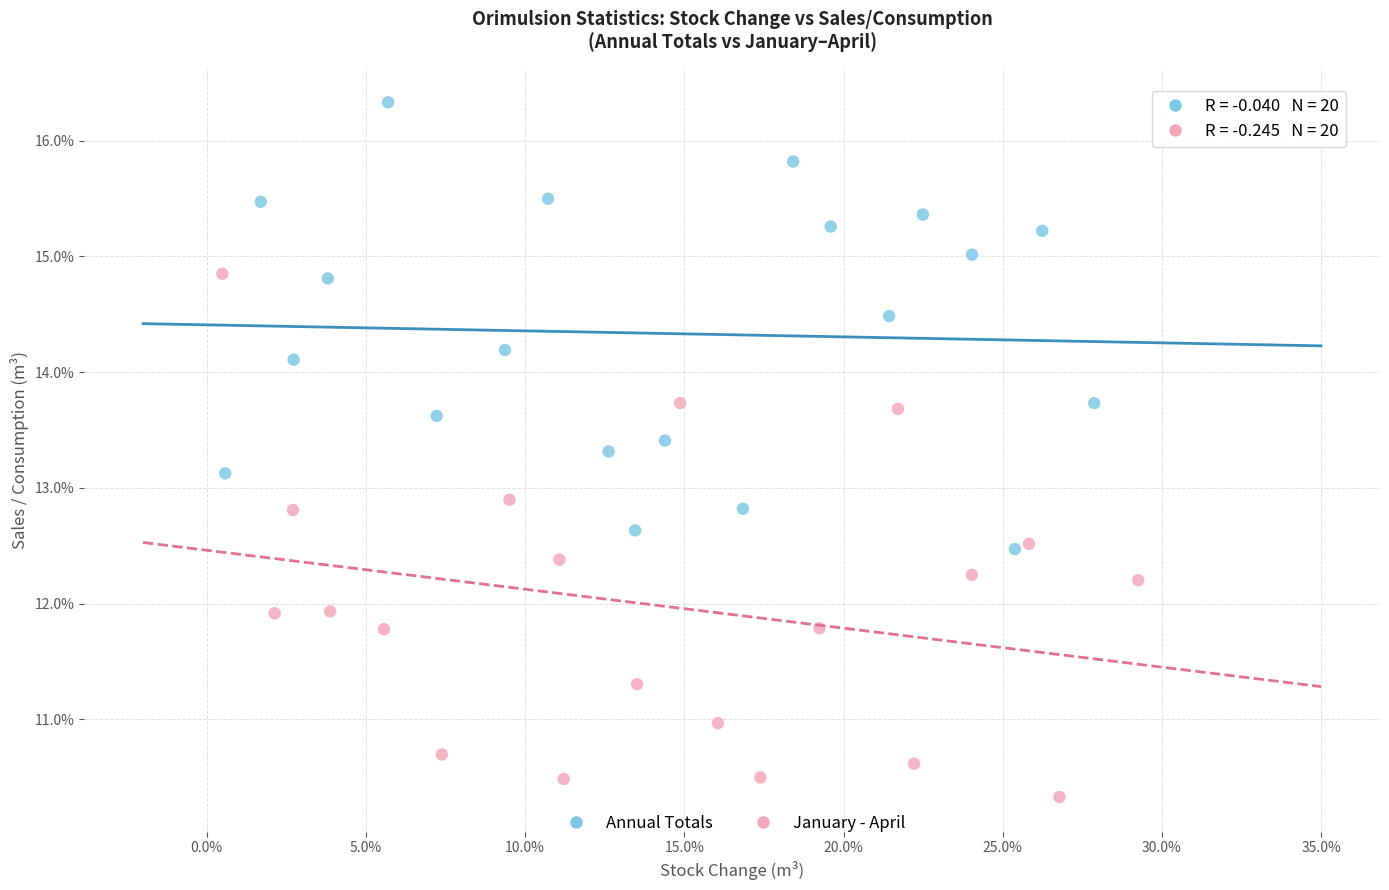

Which series contains the highest Y value?

Annual Totals